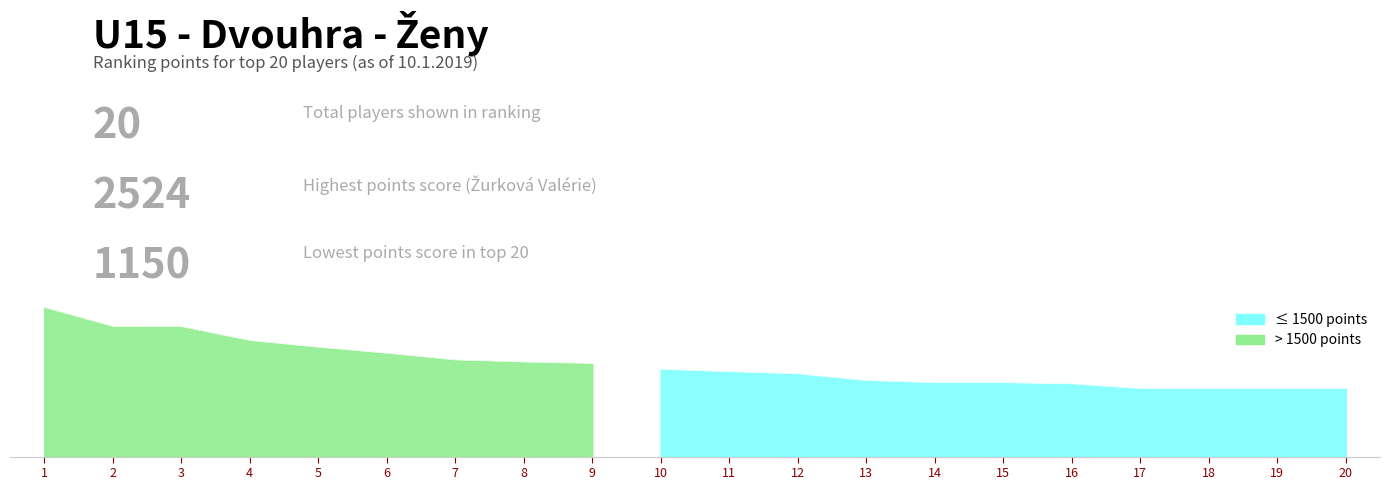

How many values are below 1476?

10